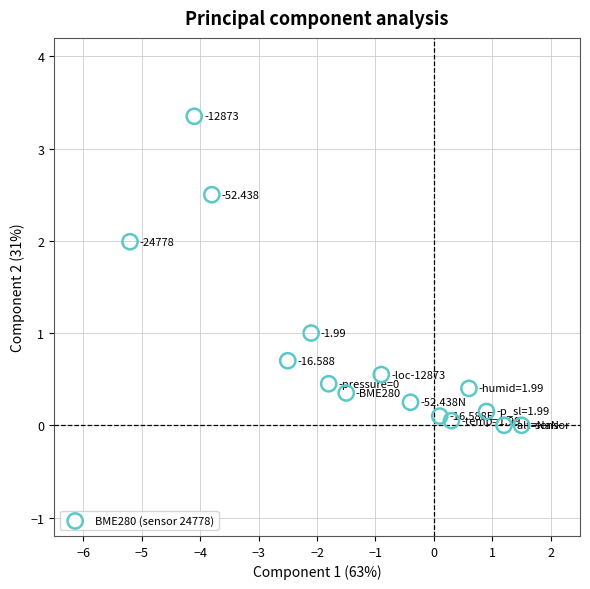

How many data points are displayed?

15